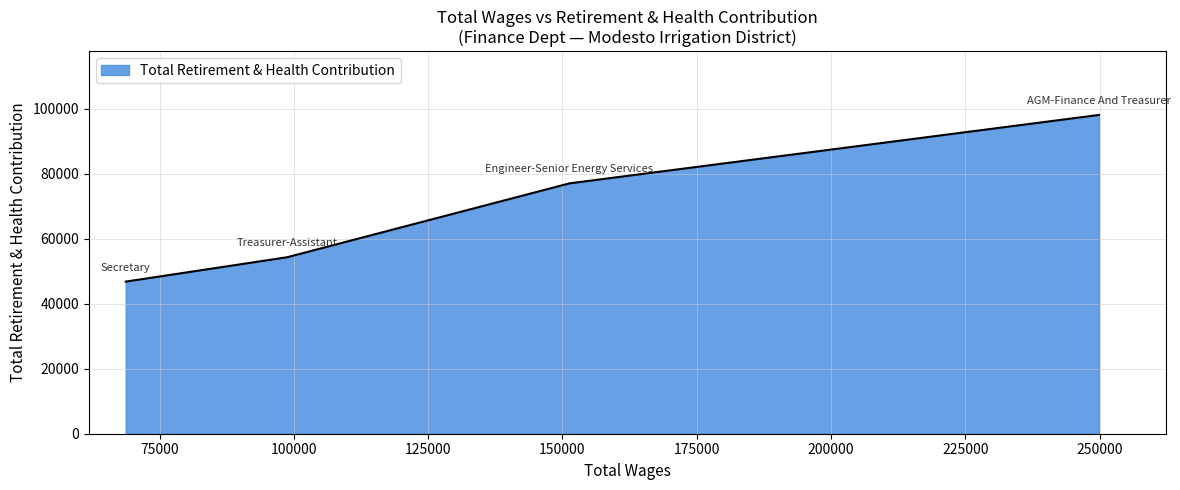

What is the difference between the maximum and minimum values?

51313